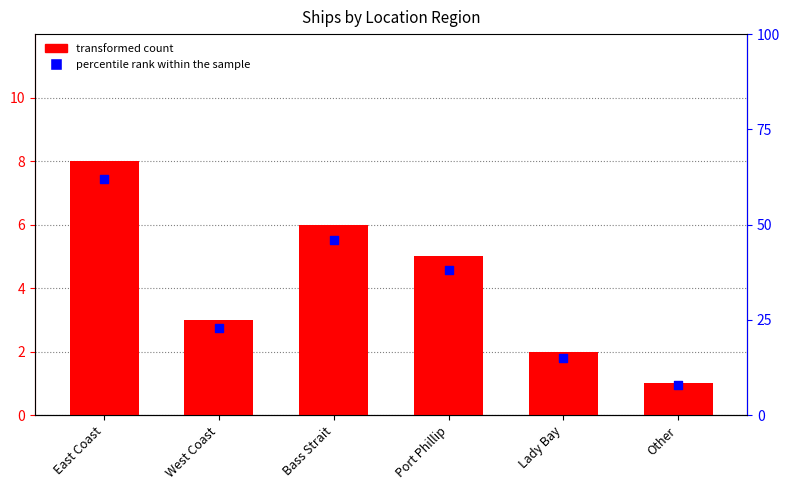

Which series contains the highest Y value?

percentile rank within the sample